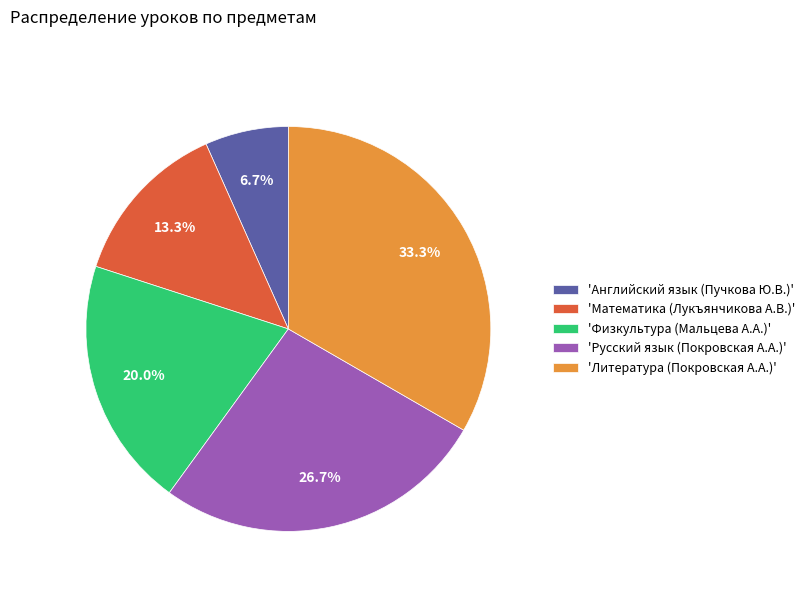

How many slices are in this pie chart?

5